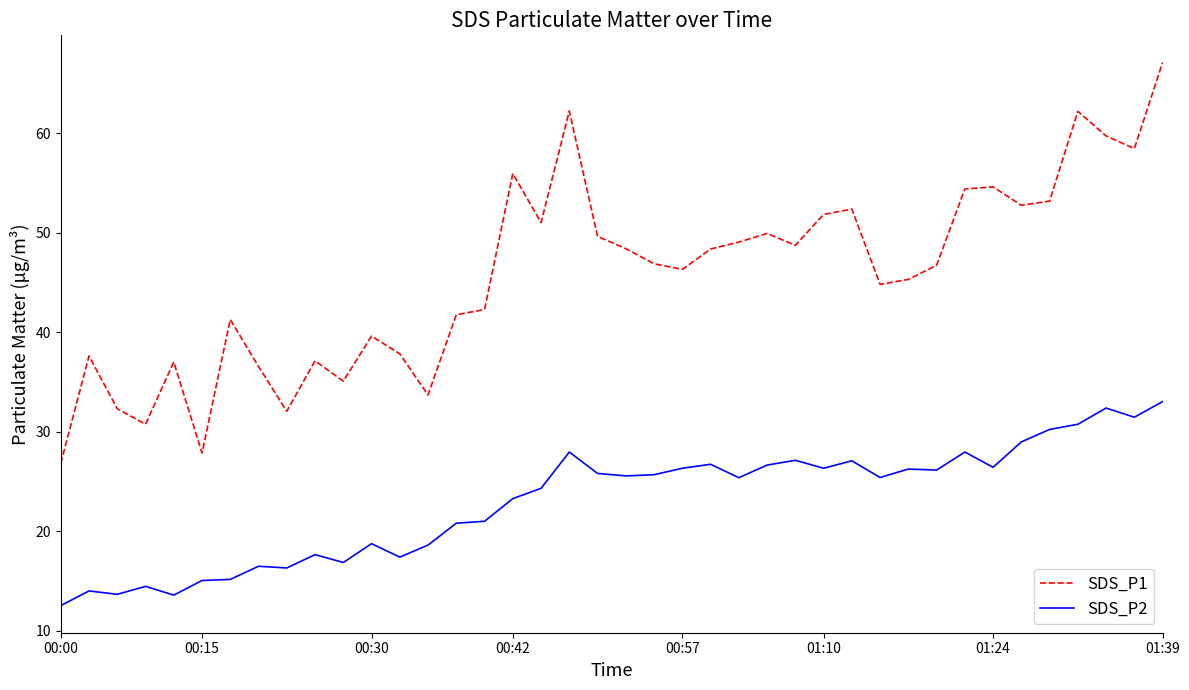

What is the difference between the maximum and minimum values in the SDS_P1 series?

40.3